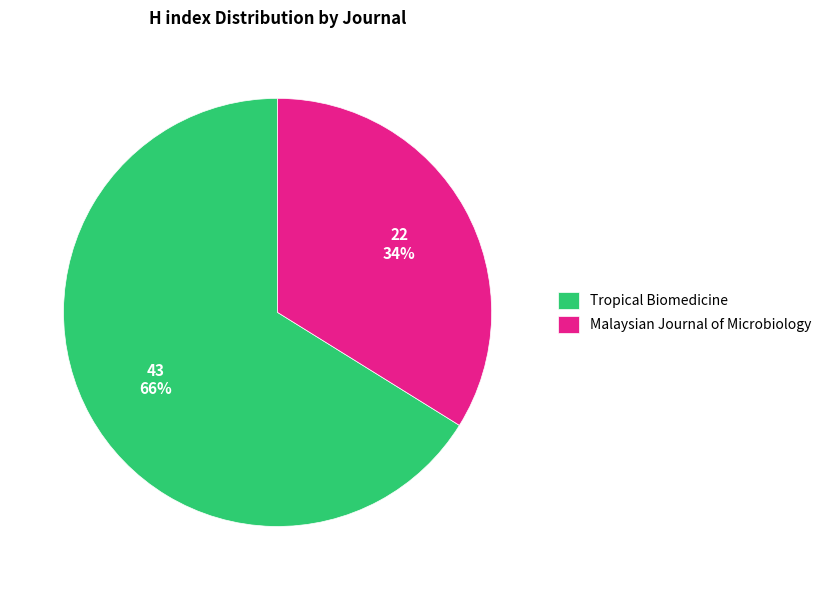

Which slice is the largest?

Tropical Biomedicine